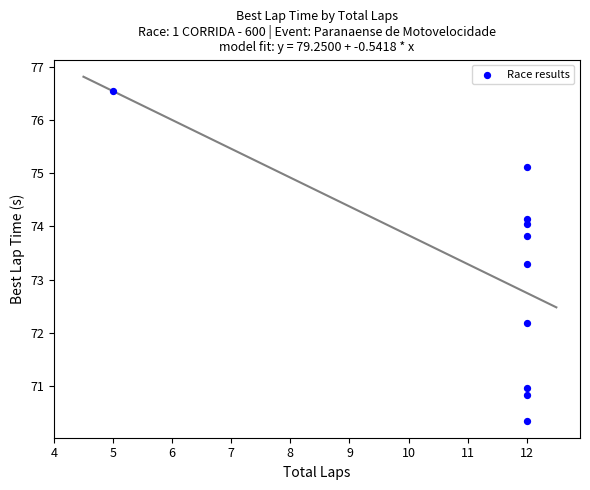

What is the range of Y values (max minus min)?

6.2